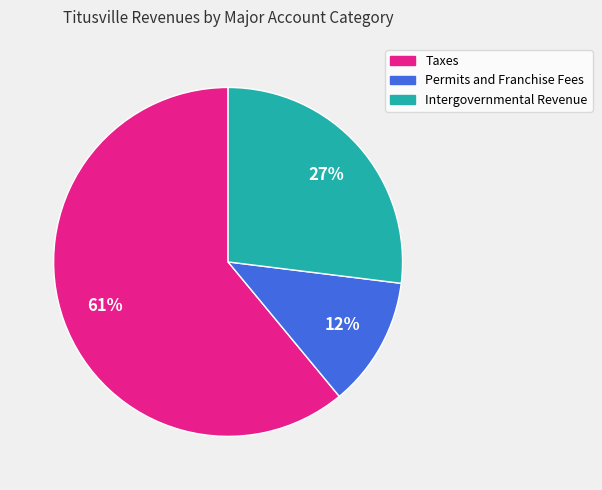

What percentage is the Intergovernmental Revenue slice, to the nearest percent?

27%